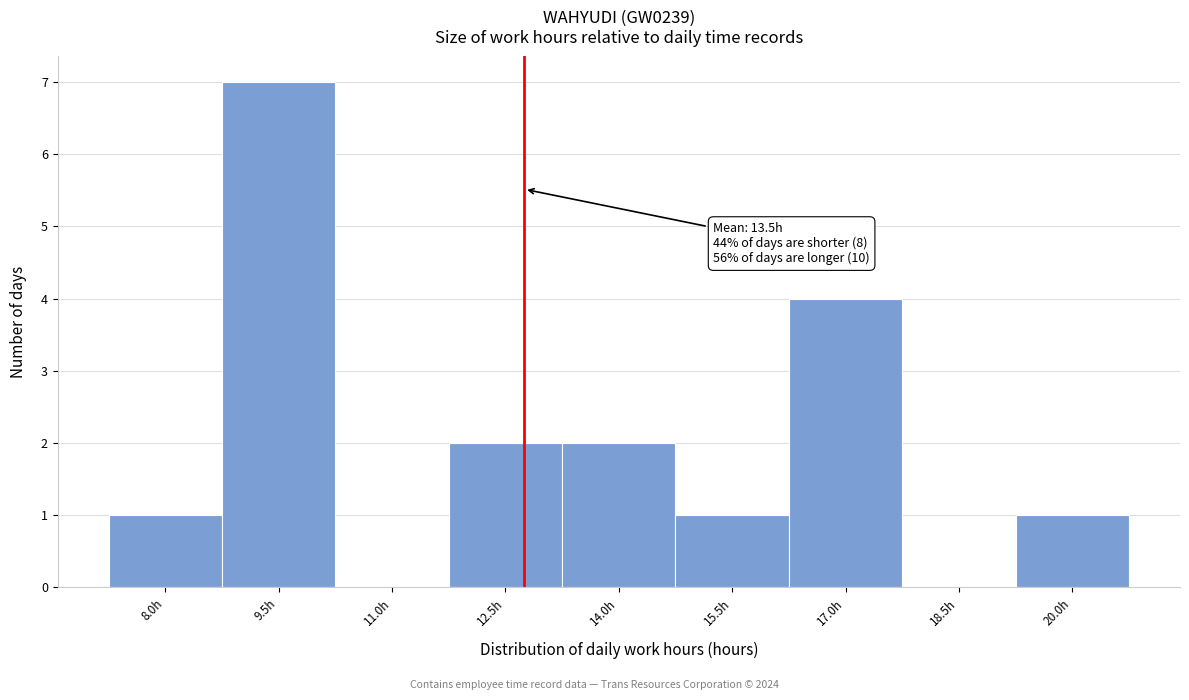

Reading left to right, what are all the values shown in this chart?

8.0h=1	9.5h=7	11.0h=0	12.5h=2	14.0h=2	15.5h=1	17.0h=4	18.5h=0	20.0h=1